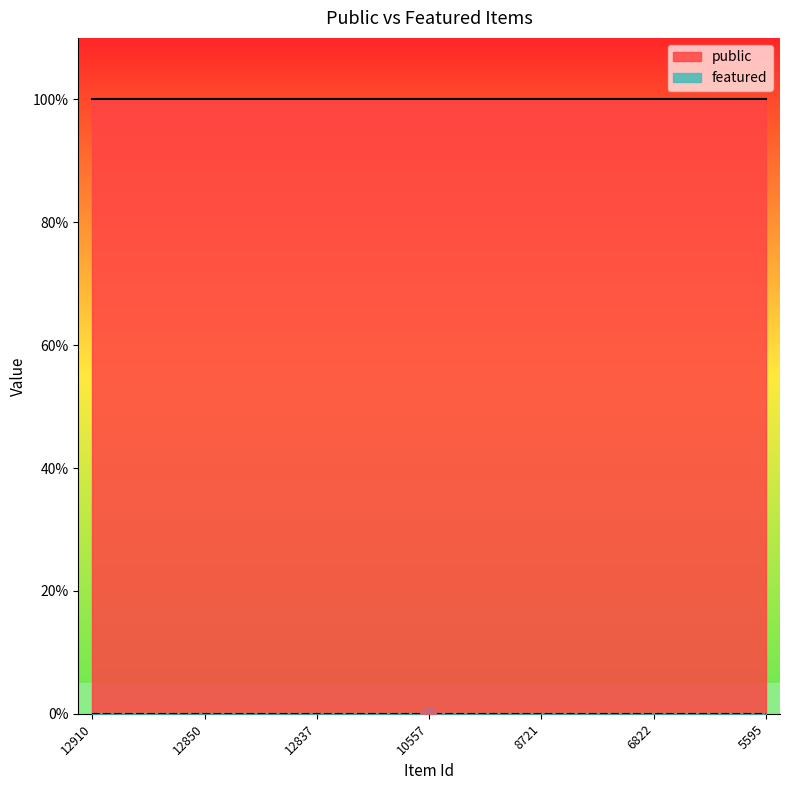

Read the public value at 5595.

1